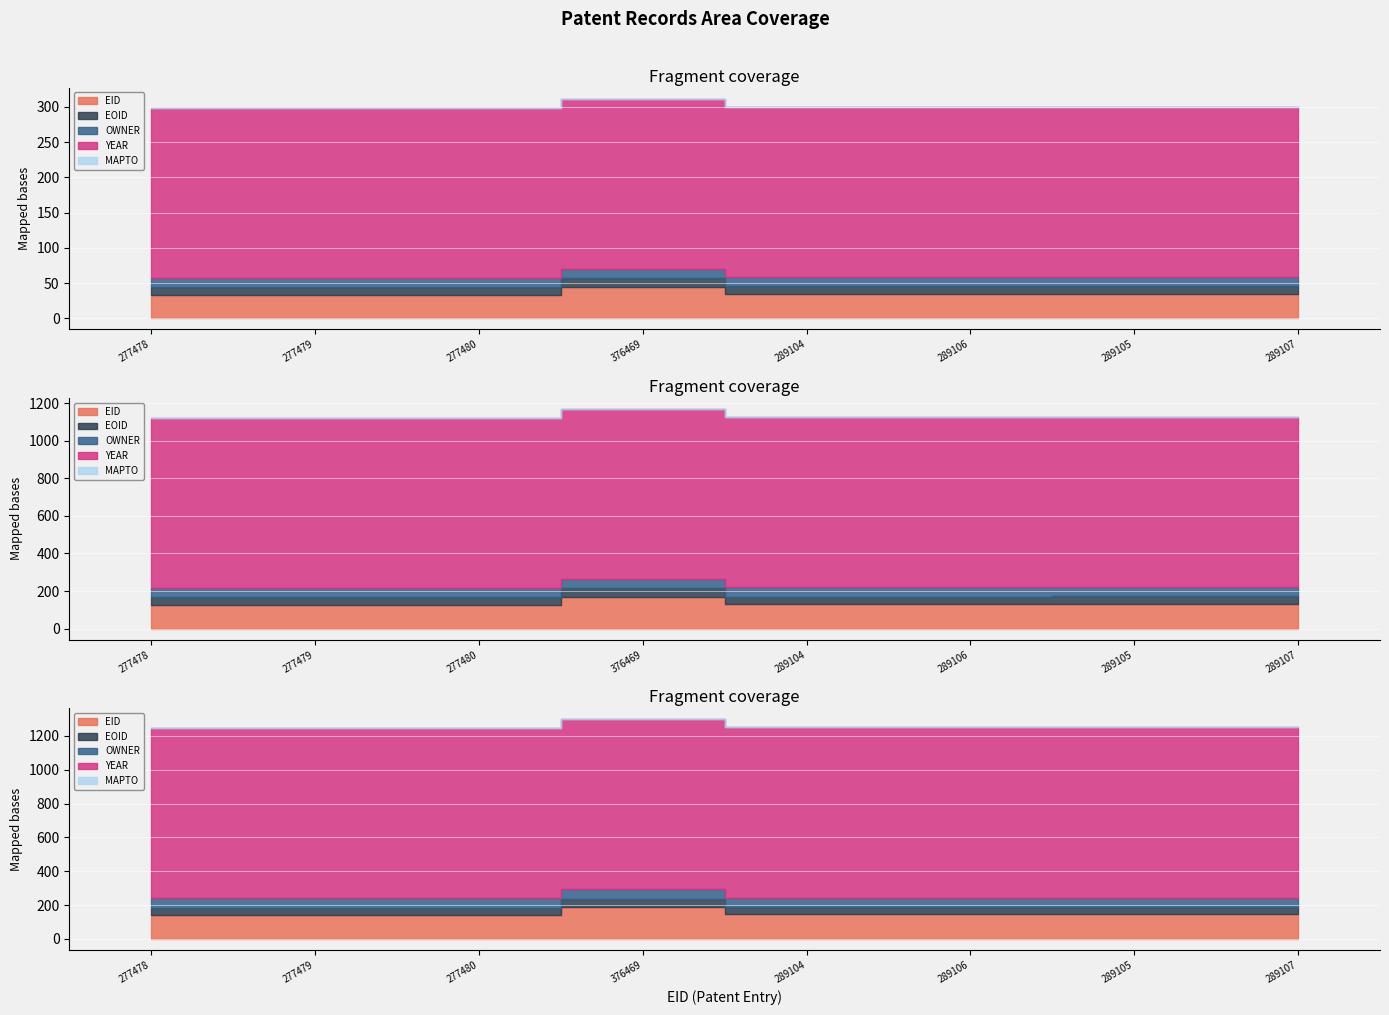

True or false: MAPTO and EID intersect in this chart.

False